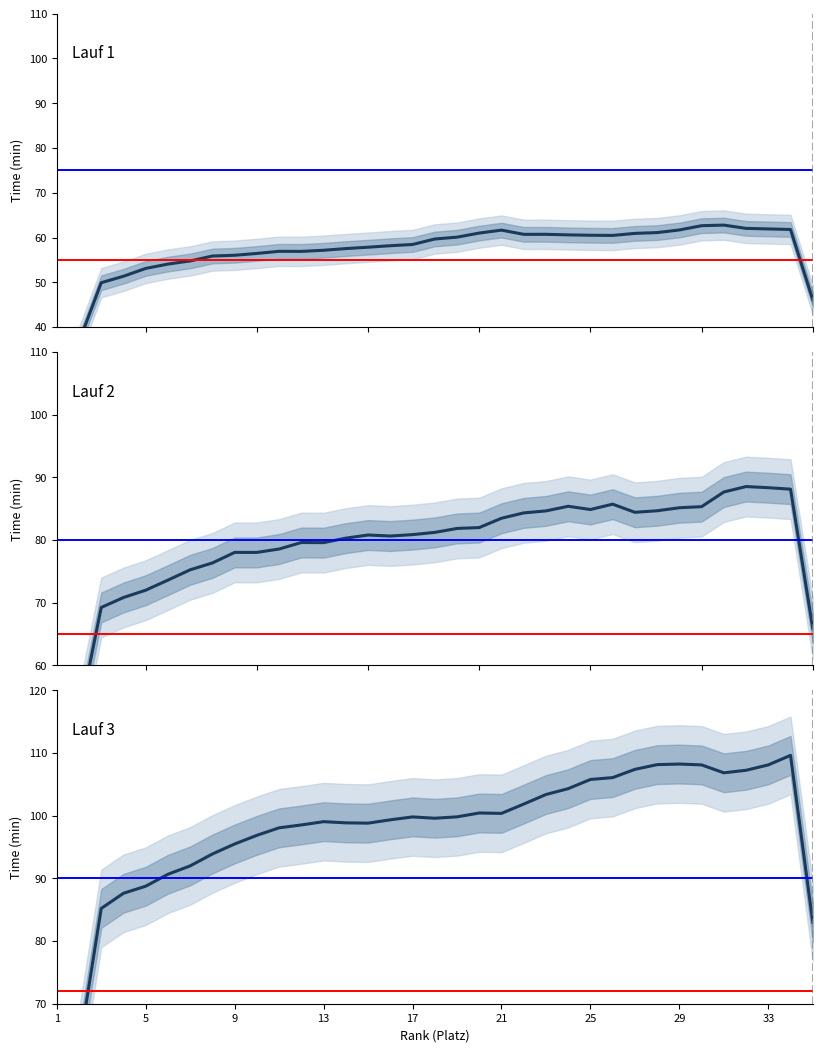

What is the value of the Lauf1_minutes point at the 29th from the left?

61.9